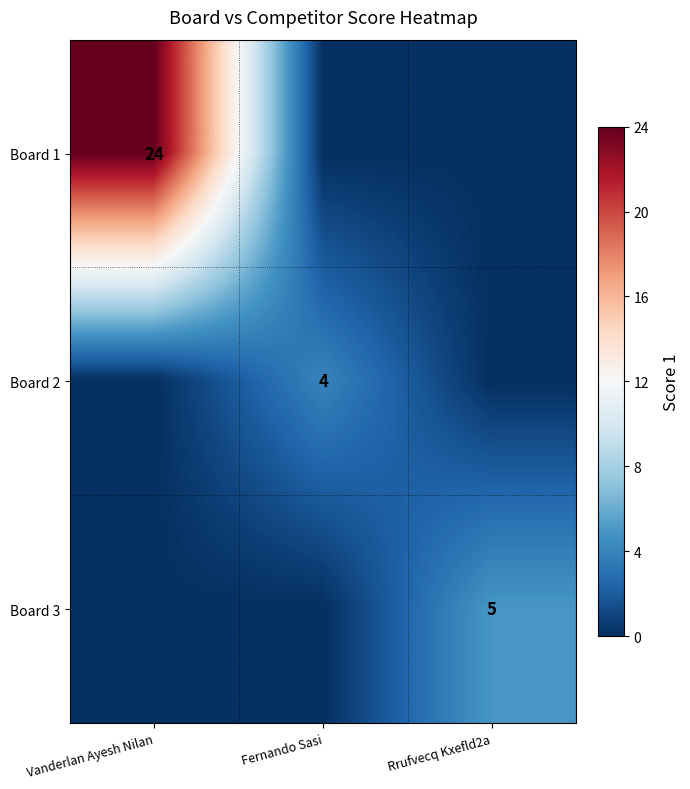

Is the value of Board 1 at Vanderlan Ayesh Nilan greater than the value of Board 2 at Fernando Sasi?

Yes